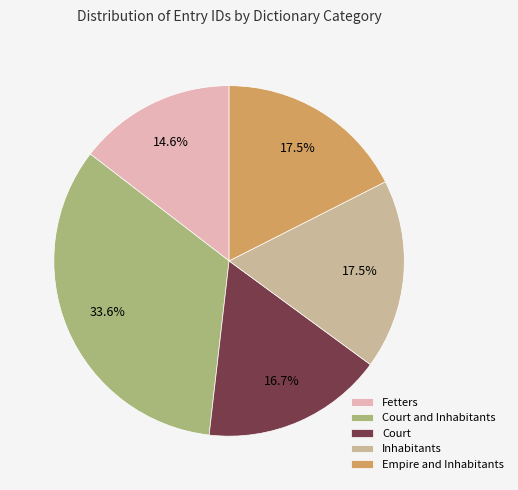

How many segments does this pie chart have?

5